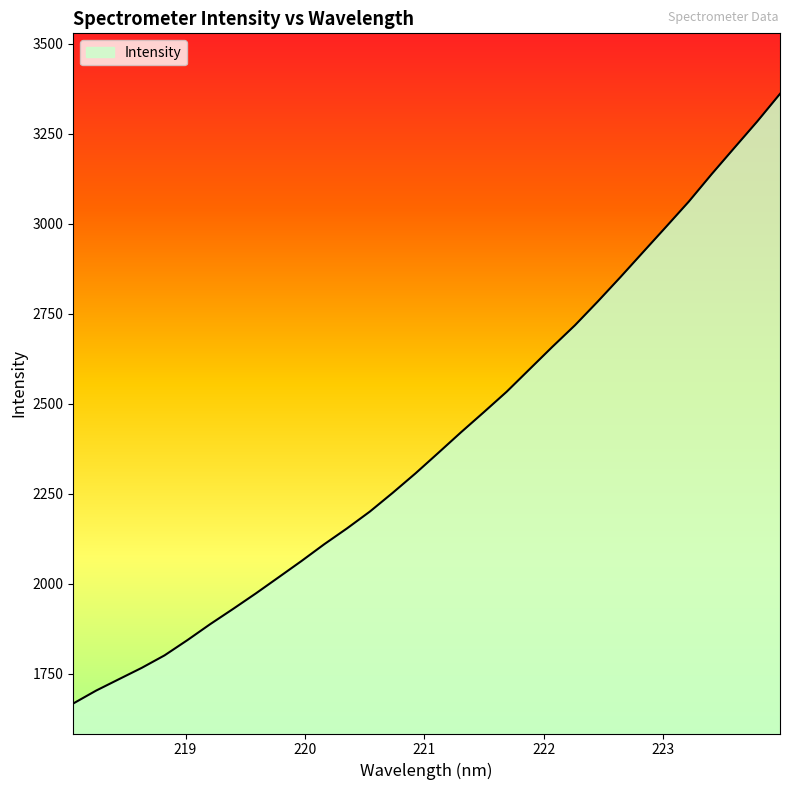

What is the minimum value shown in the chart?

1667.5